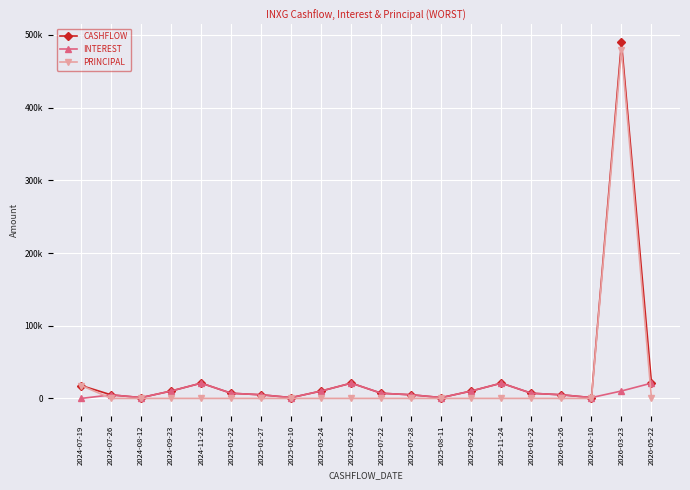

The CASHFLOW series shows 4980.4 at 2026-01-26. True or false?

True